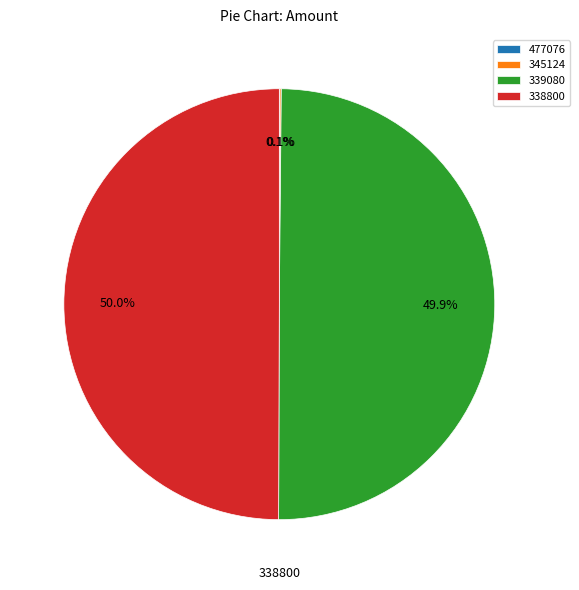

Which category has the smallest portion of the pie?

477076